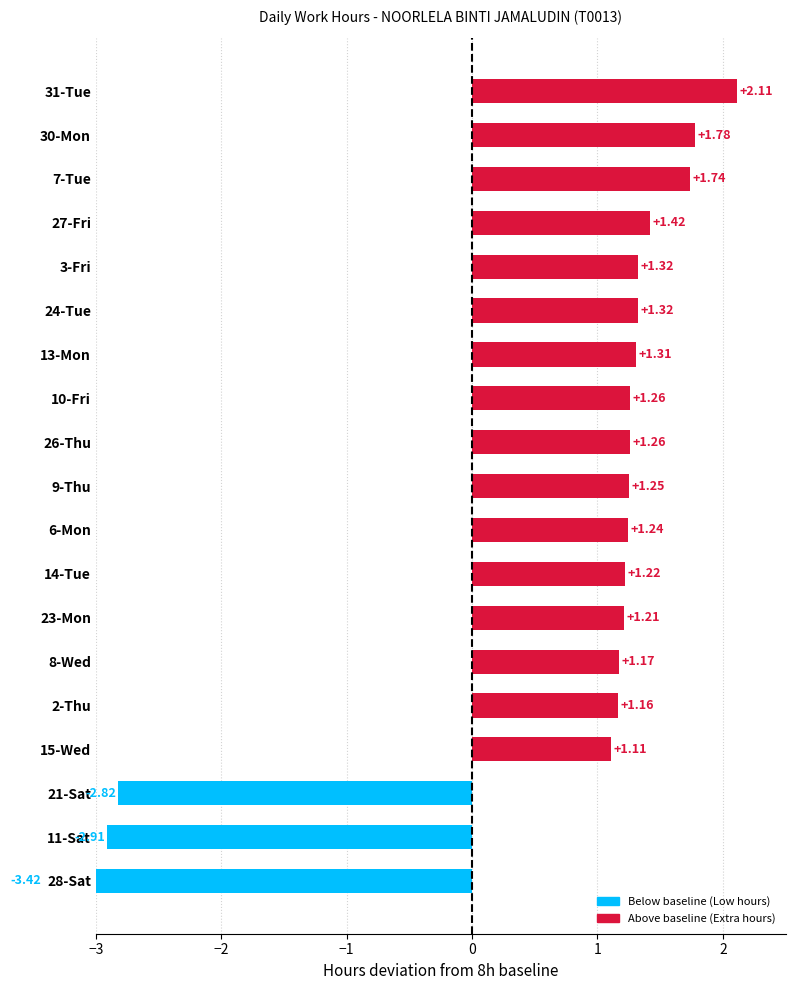

True or false: the data shows 3.2 at 31-Tue.

False